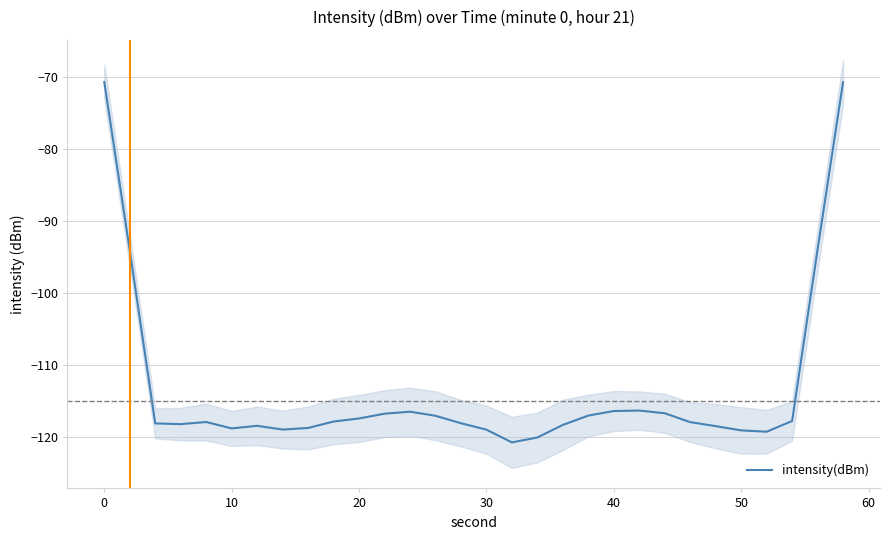

How many data points does each series have?

30